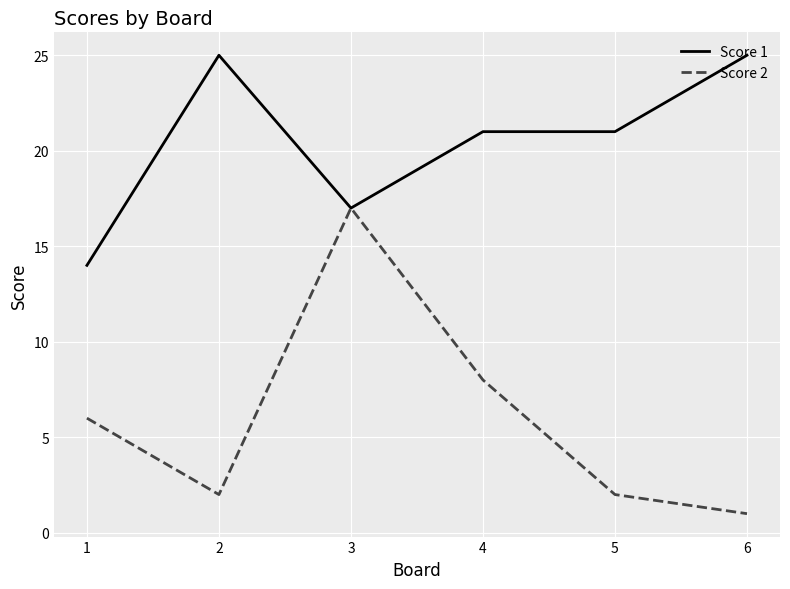

What is the sum of the Score 1 values at 5 and 4?

42